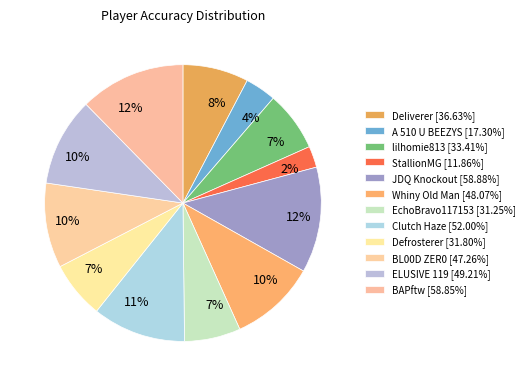

What percentage is the BAPftw slice, to the nearest percent?

12%